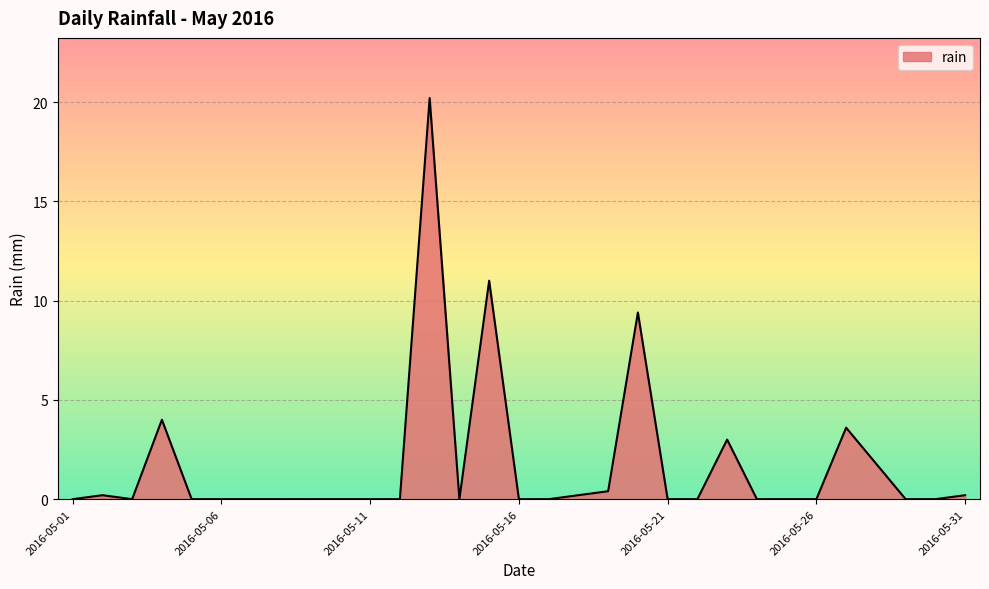

What is the difference between the maximum and minimum values?

20.2